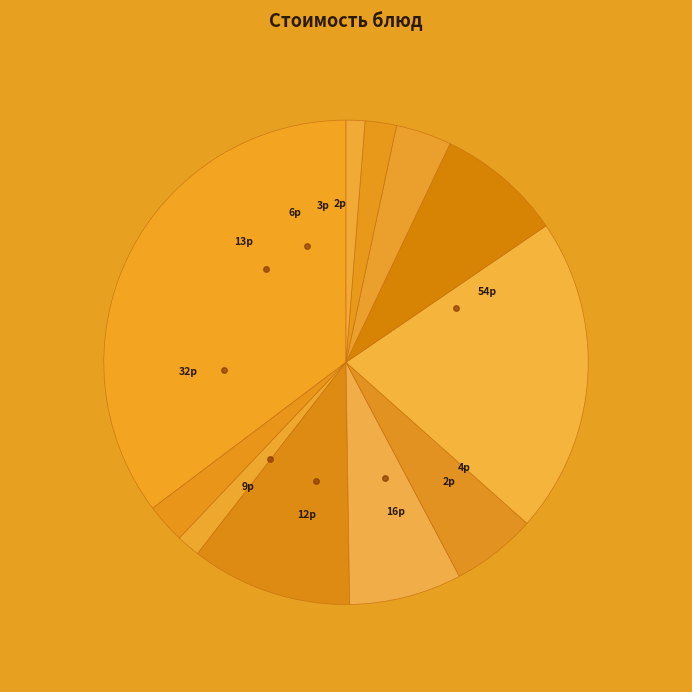

Which slice is the smallest?

Хлеб ржаной